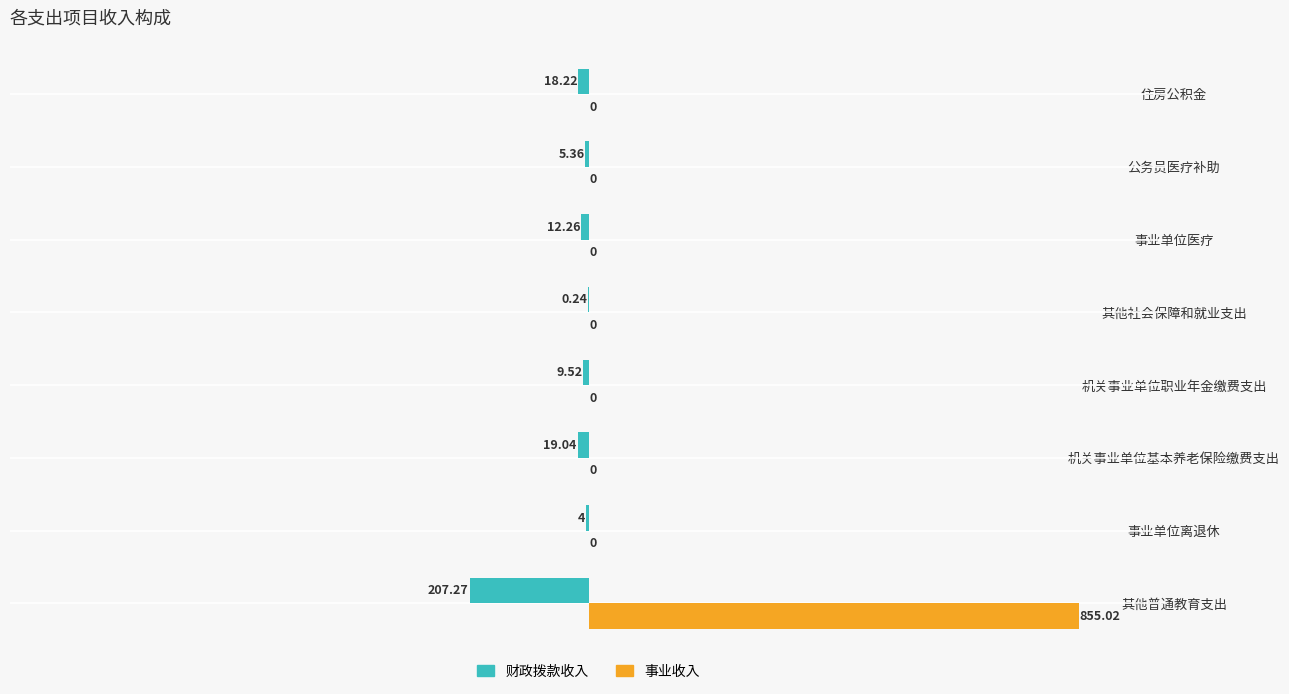

Which category has the highest value in the 财政拨款收入 series?

其他社会保障和就业支出